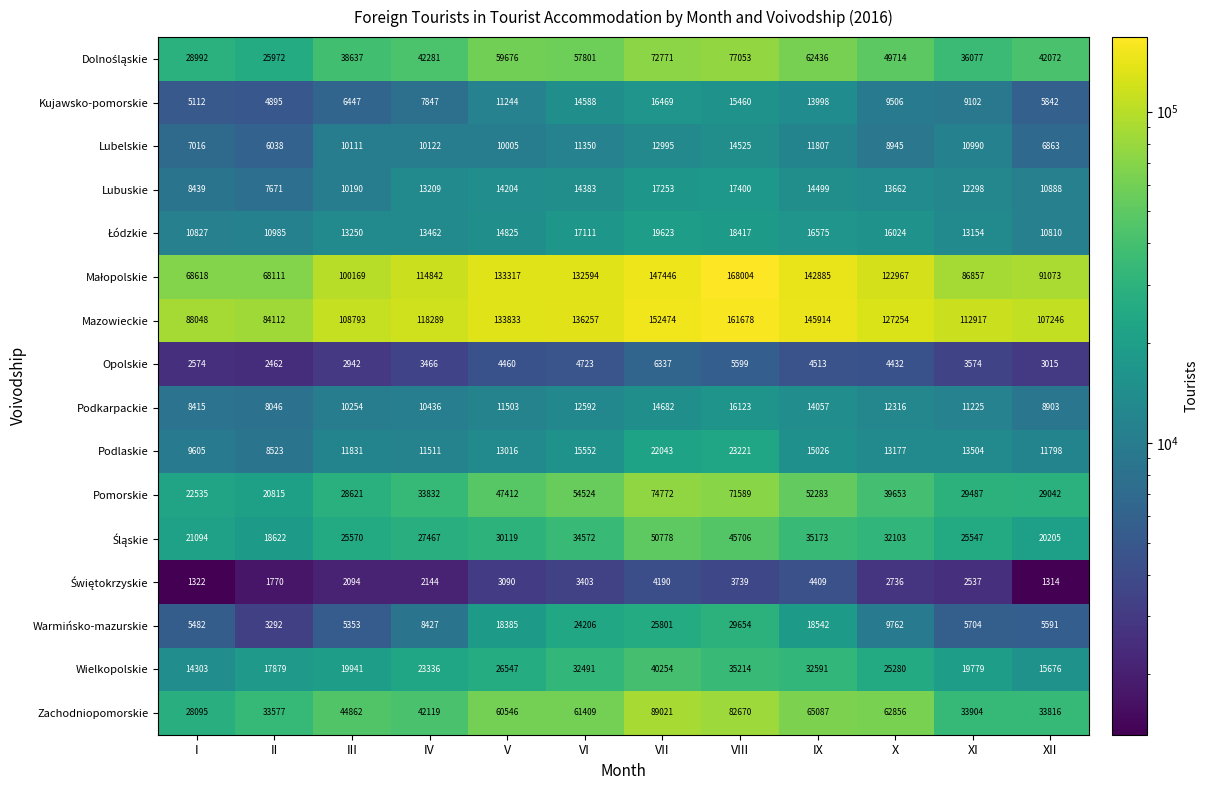

List the labels in order of Kujawsko-pomorskie value, smallest first.

II, I, XII, III, IV, XI, X, V, IX, VI, VIII, VII